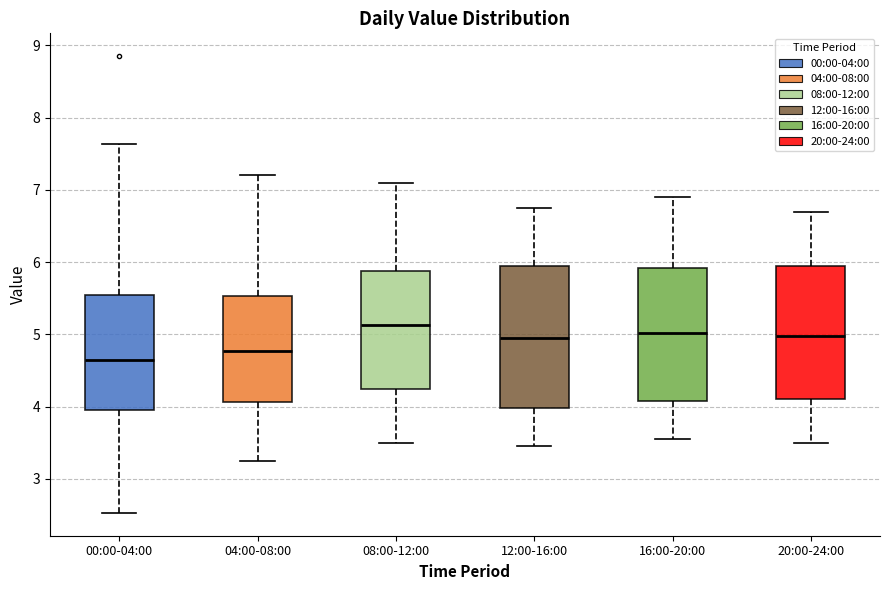

Which box has the lowest median line?

00:00-04:00